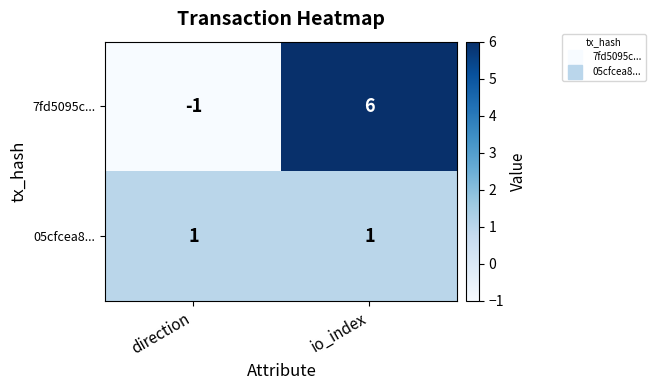

Which series has the largest total across all categories?

7fd5095c...